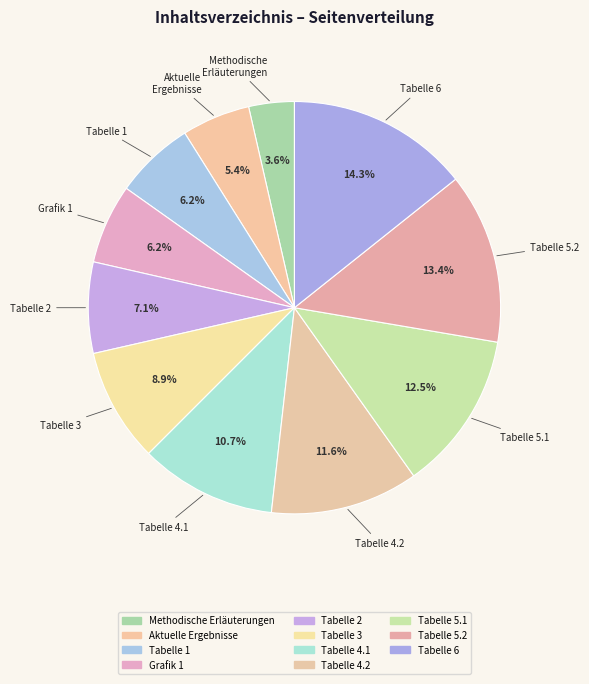

Count the number of slices in the pie.

11